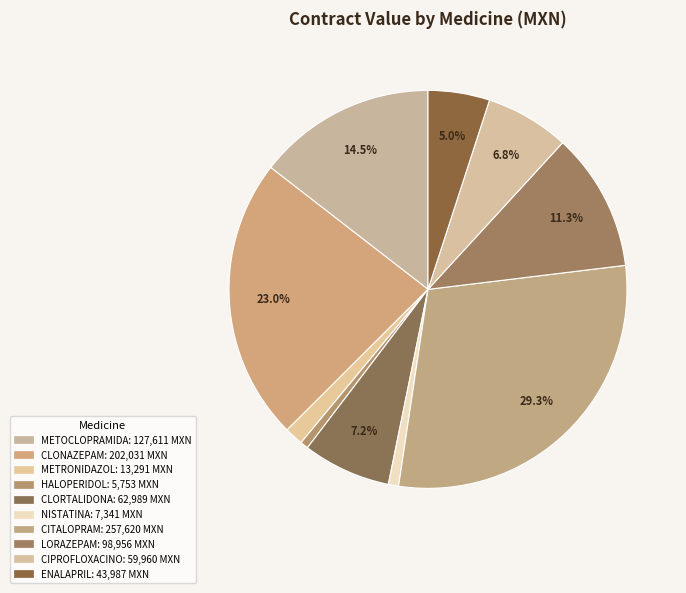

Count the number of slices in the pie.

10